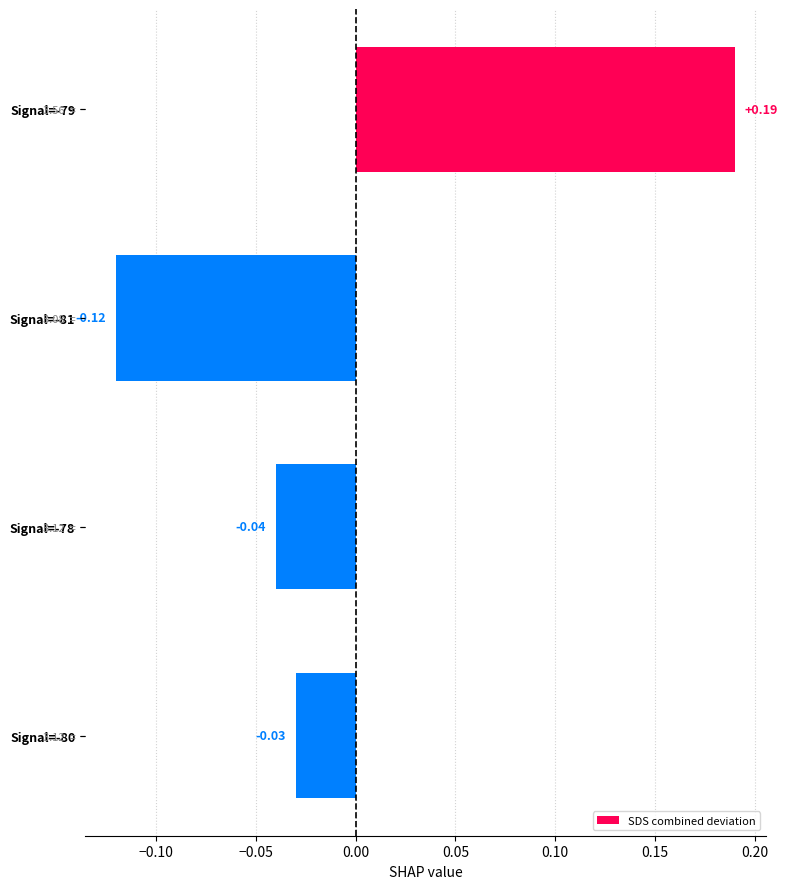

Between Signal=-78 and Signal=-81, which is larger?

Signal=-78